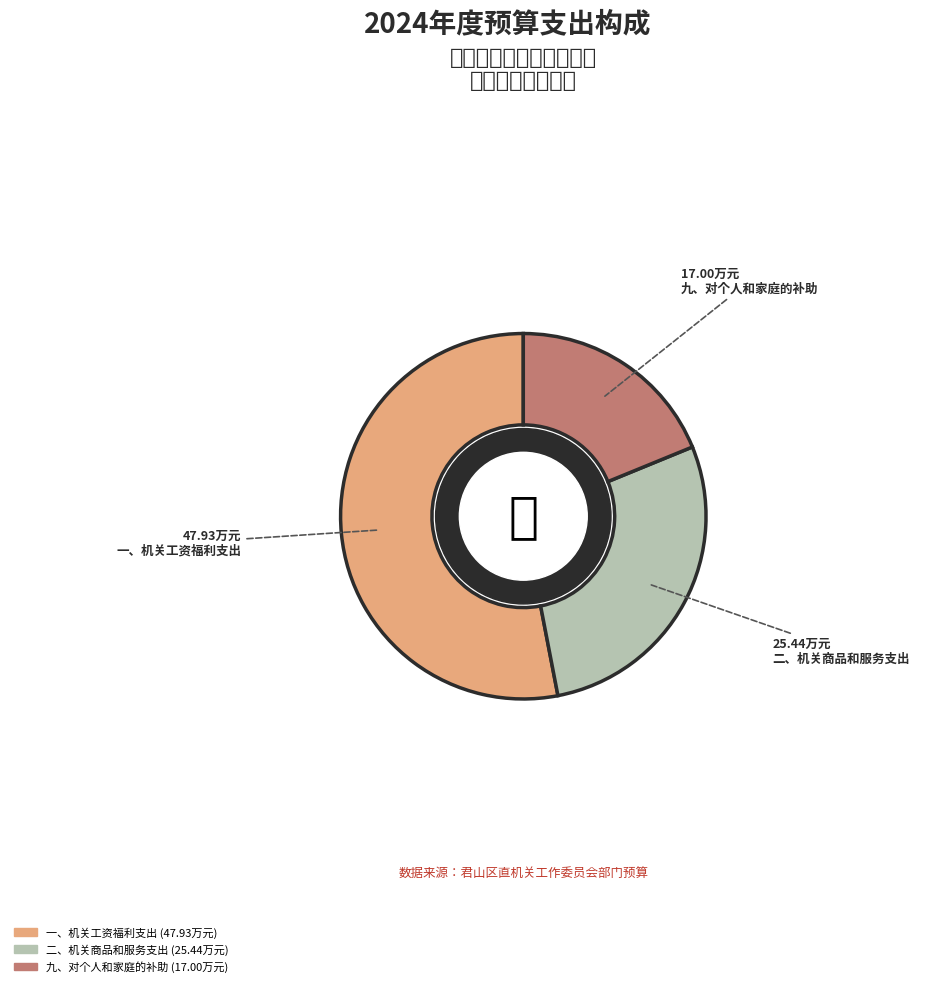

Is there any slice that represents more than half of the pie?

Yes